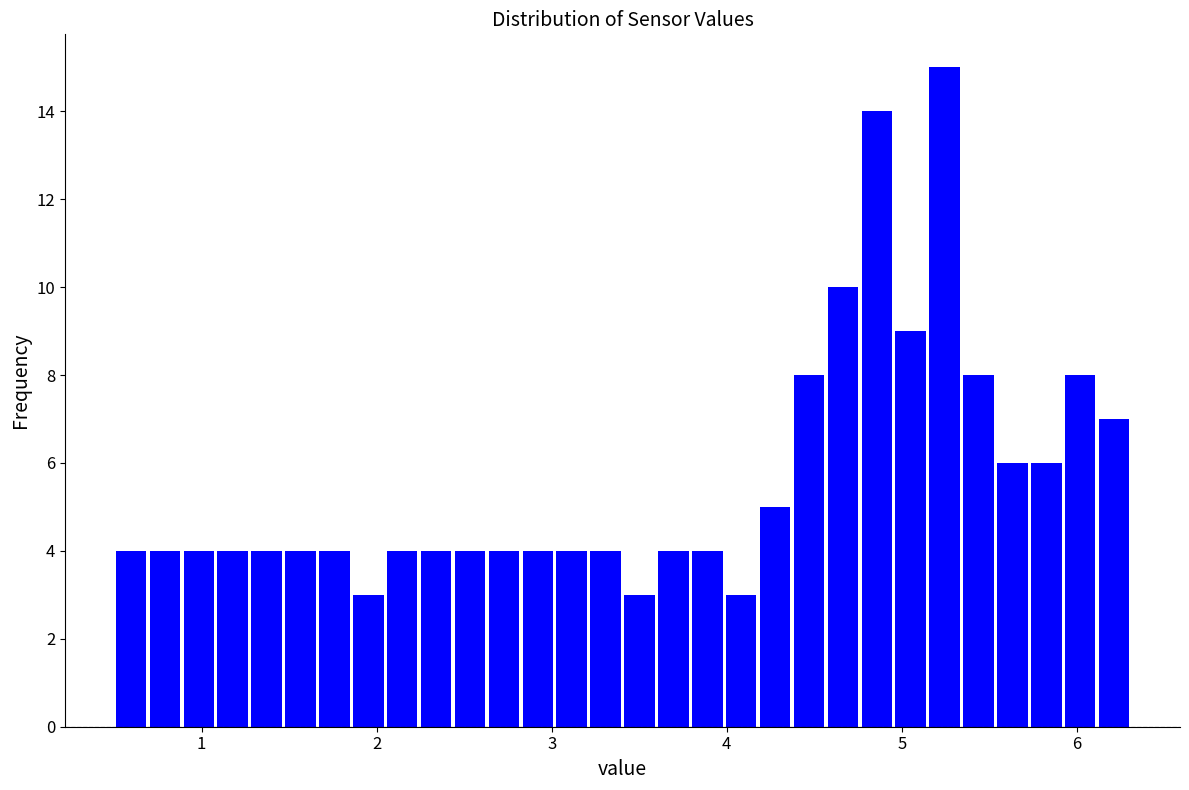

Read against the x-axis, roughly where is the centre of the tallest bar?

5.2